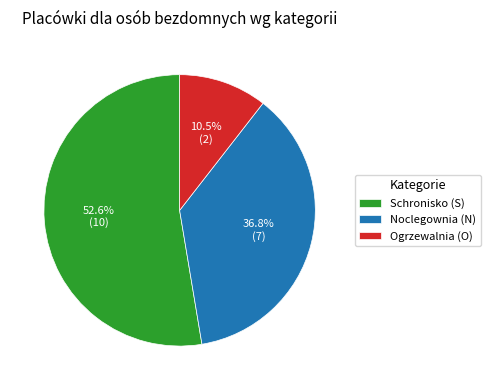

Which category has the biggest portion of the pie?

Schronisko (S)